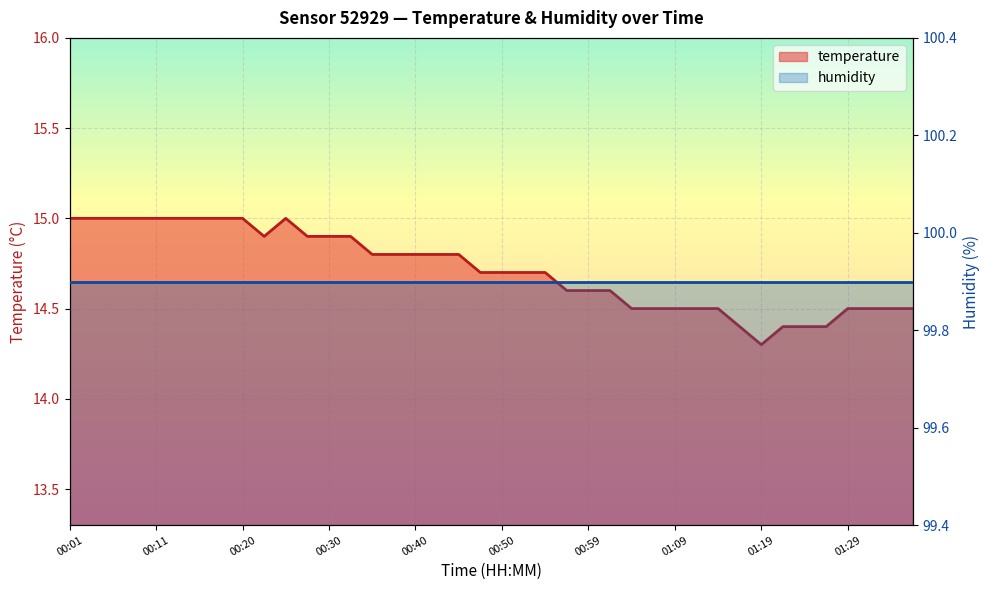

Reading left to right, transcribe all the data shown in this chart.

15.0	15.0	15.0	15.0	15.0	15.0	15.0	15.0	15.0	14.9	15.0	14.9	14.9	14.9	14.8	14.8	14.8	14.8	14.8	14.7	14.7	14.7	14.7	14.6	14.6	14.6	14.5	14.5	14.5	14.5	14.5	14.4	14.3	14.4	14.4	14.4	14.5	14.5	14.5	14.5